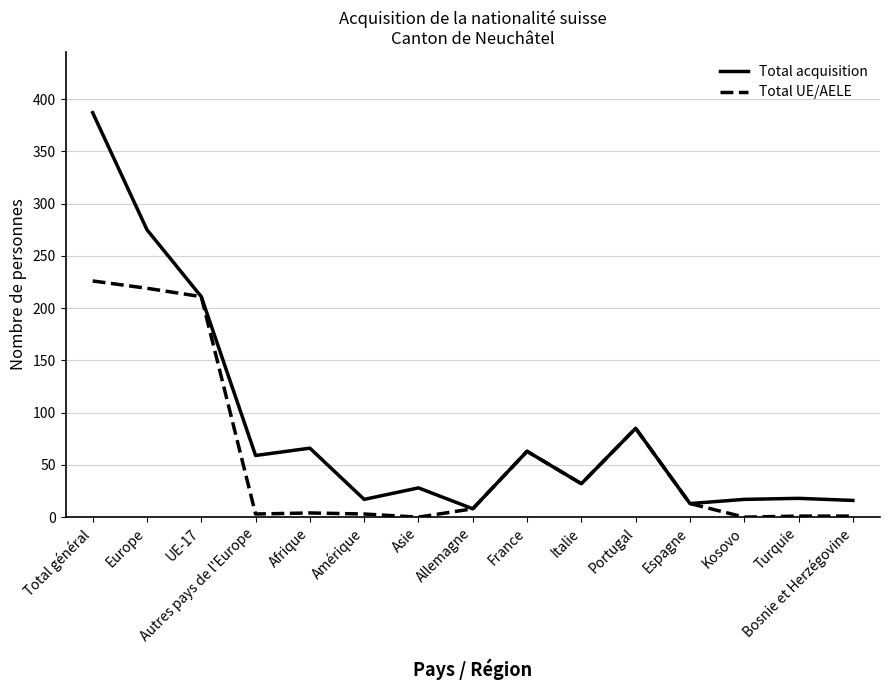

What position from the left is Kosovo?

13